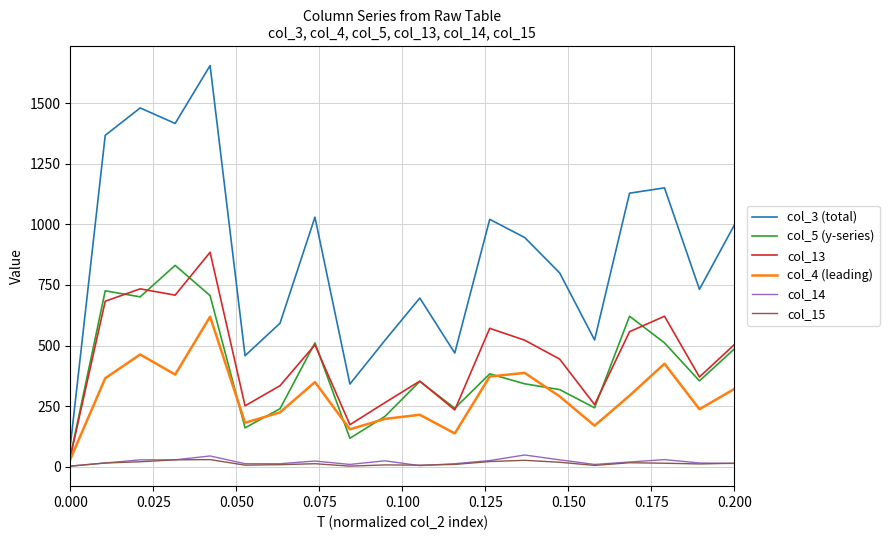

What is the maximum value shown in the chart?

1656